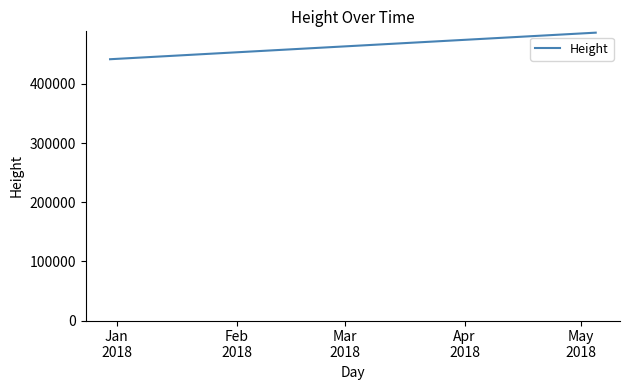

What is the minimum value shown in the chart?

441873